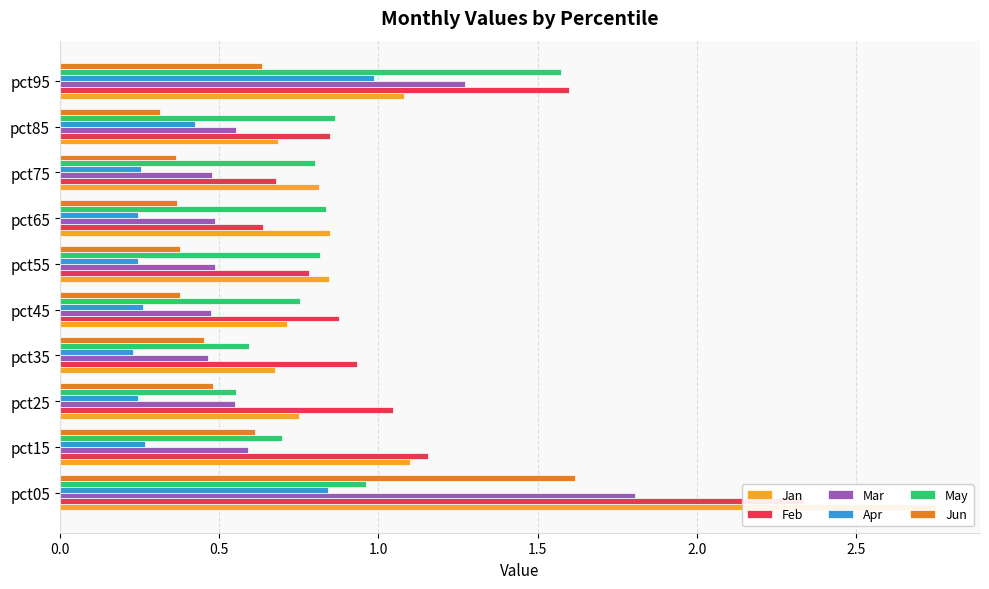

What is the average value of the Jun series?

0.6